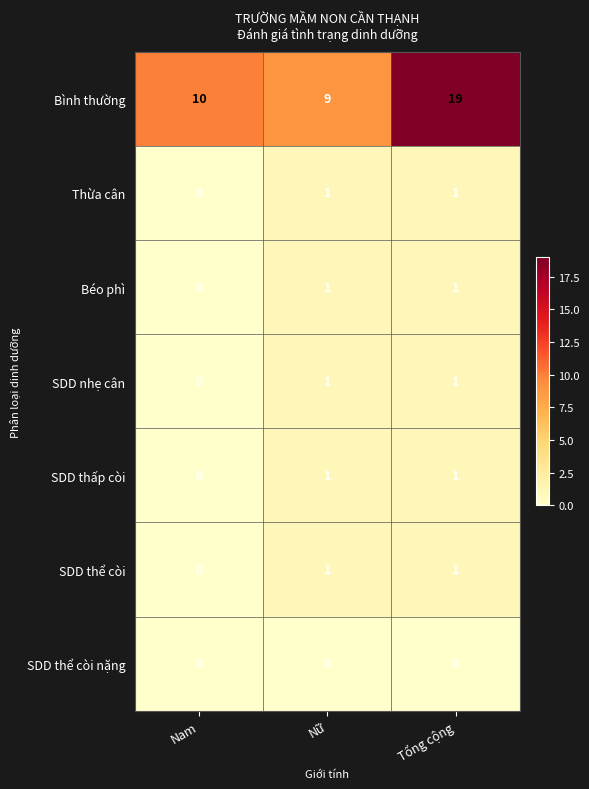

True or false: SDD thể còi has a value of 2 at Tổng cộng.

False